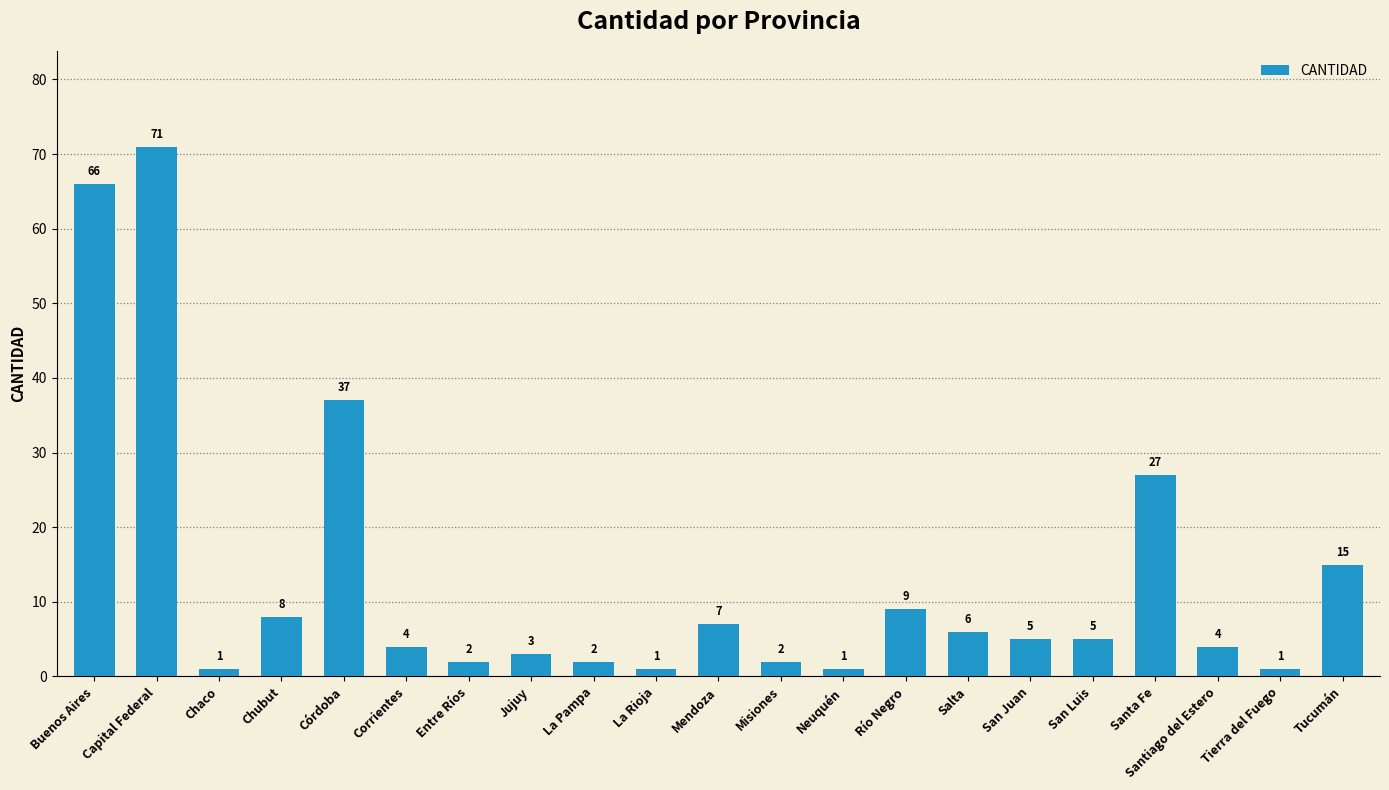

What is the label of the 11th bar from the right?

Mendoza